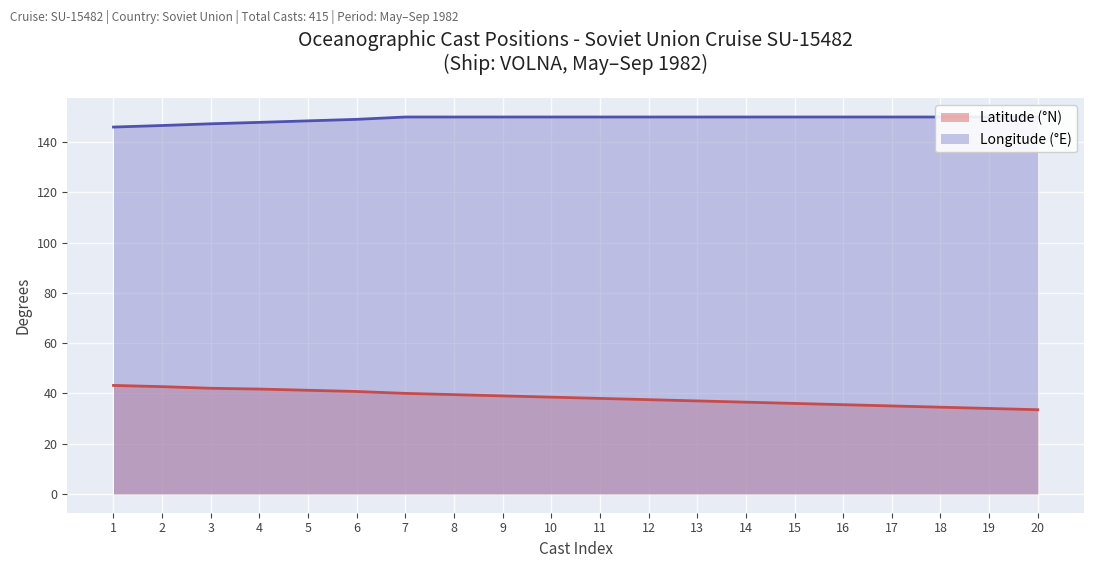

True or false: Longitude and Latitude cross at least once.

False